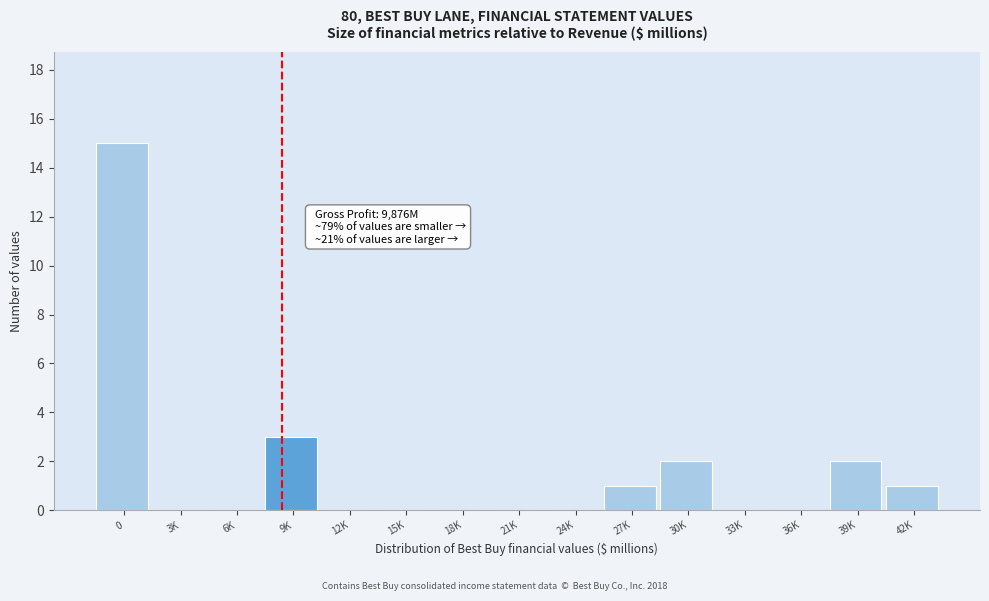

Reading left to right, transcribe all the data shown in this chart.

0=15	3K=0	6K=0	9K=3	12K=0	15K=0	18K=0	21K=0	24K=0	27K=1	30K=2	33K=0	36K=0	39K=2	42K=1